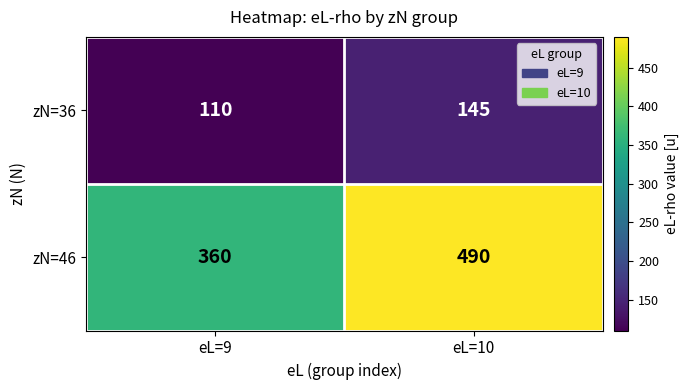

The zN=36 series shows 46 at eL=9. True or false?

False